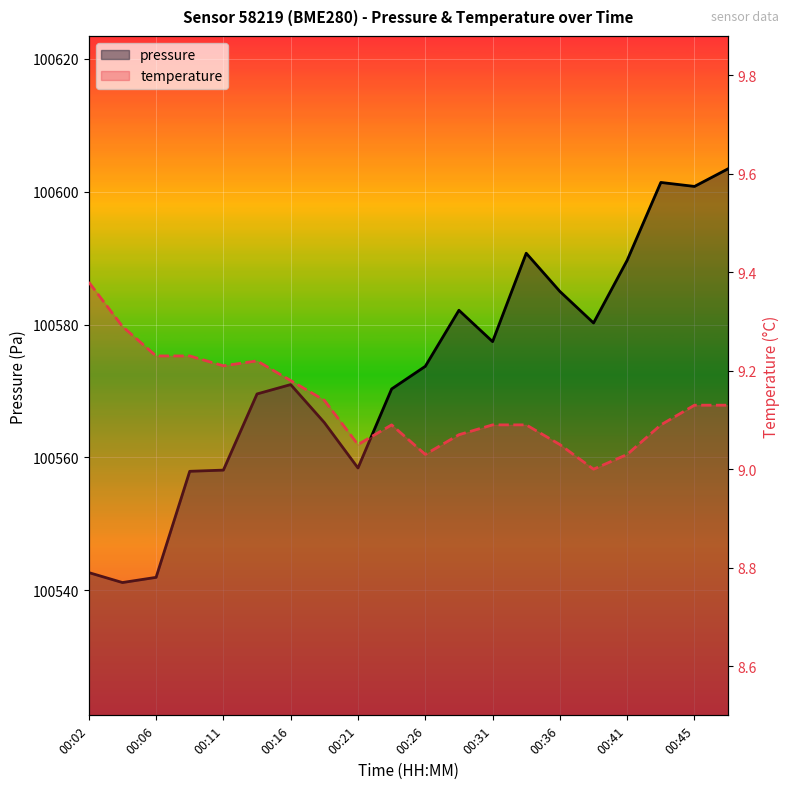

True or false: pressure has a value of 63905.4 at 00:41.

False